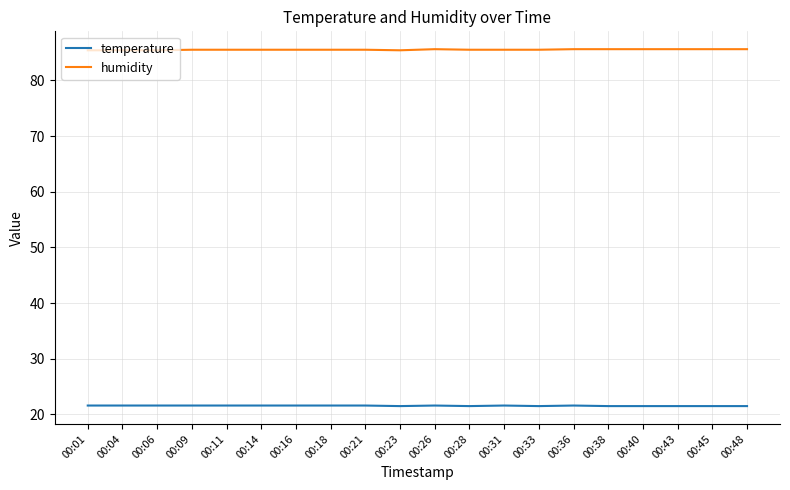

What is the difference between the highest and lowest values at 00:38?

64.1